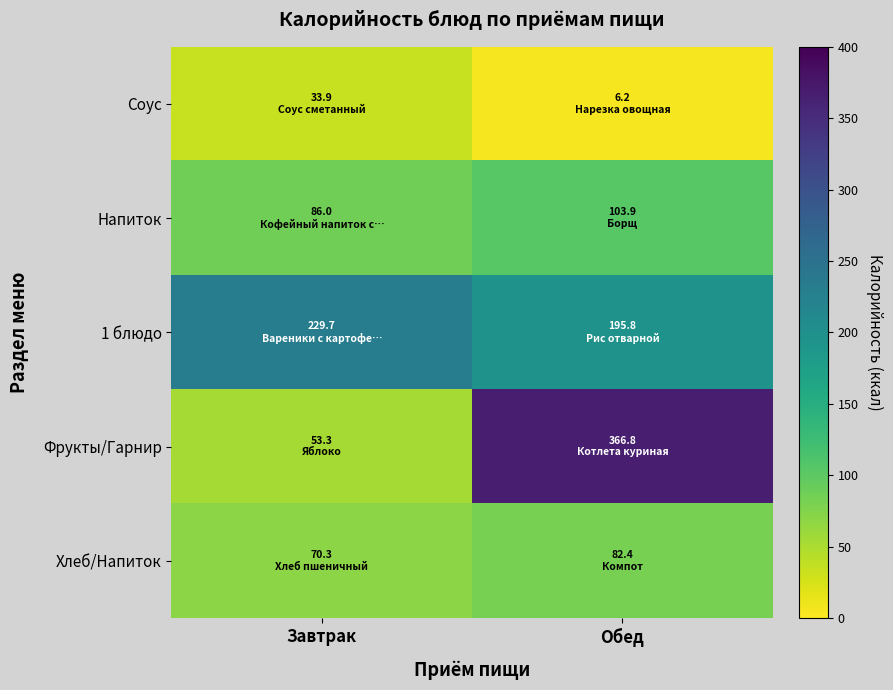

At which category is the sum across all series the highest?

Обед